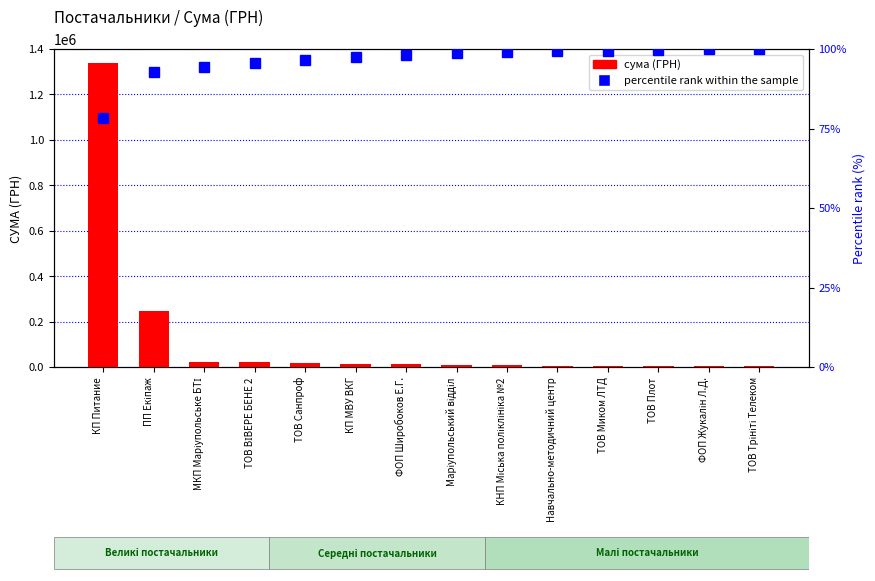

What is the difference between the maximum and minimum values in the percentile rank within the sample series?

21.6